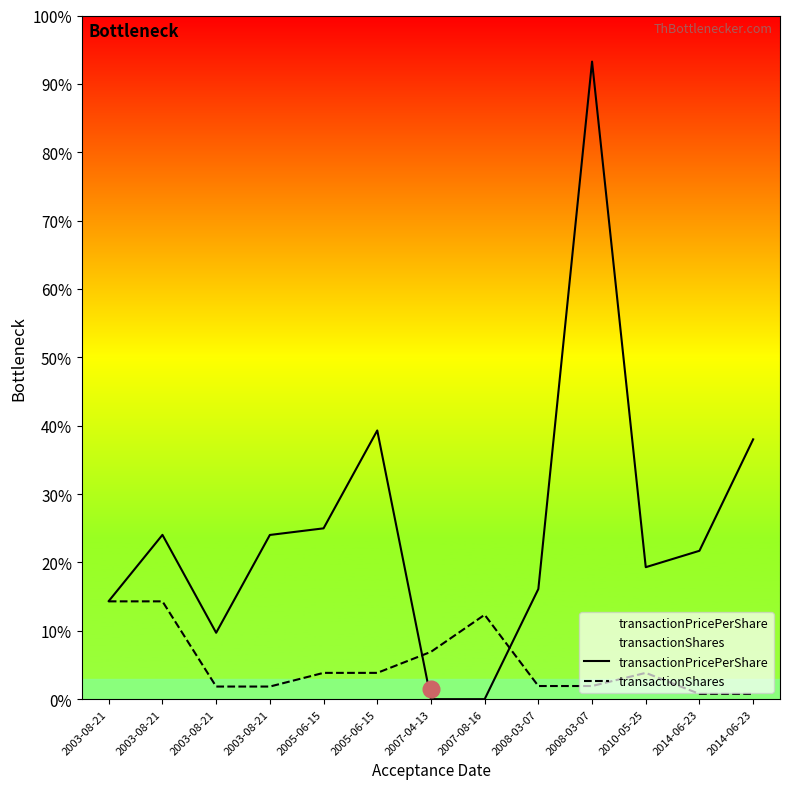

True or false: transactionShares has more than 2 points higher than both neighbors.

False